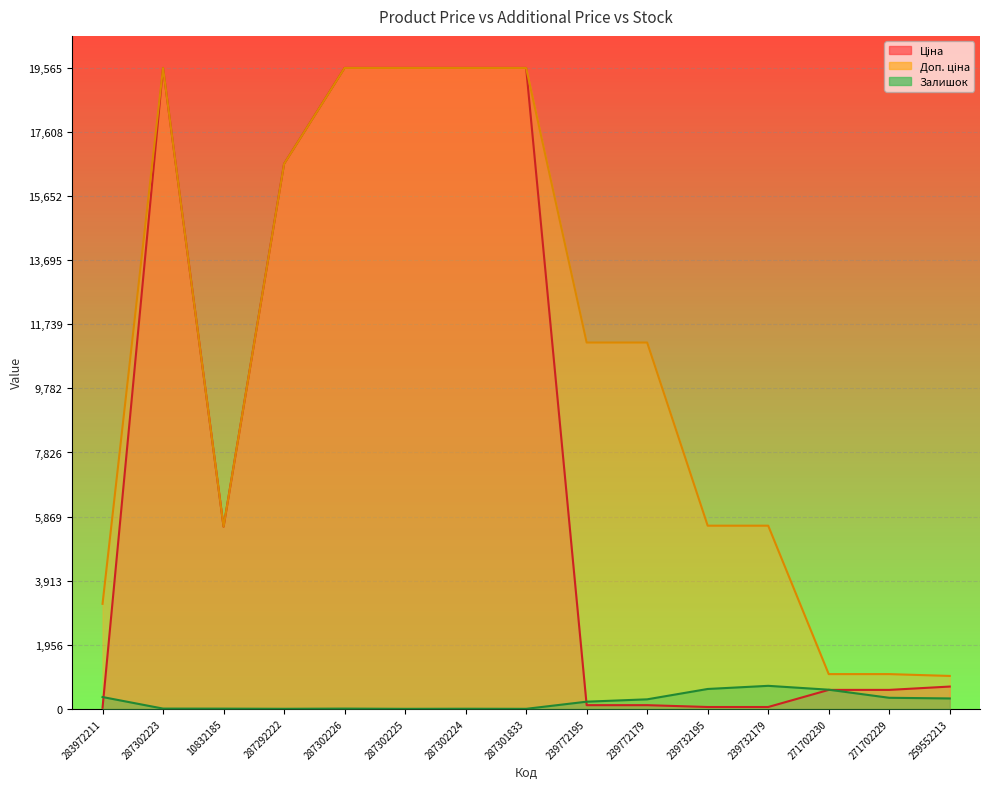

Does the chart display data point markers on the line(s)?

No